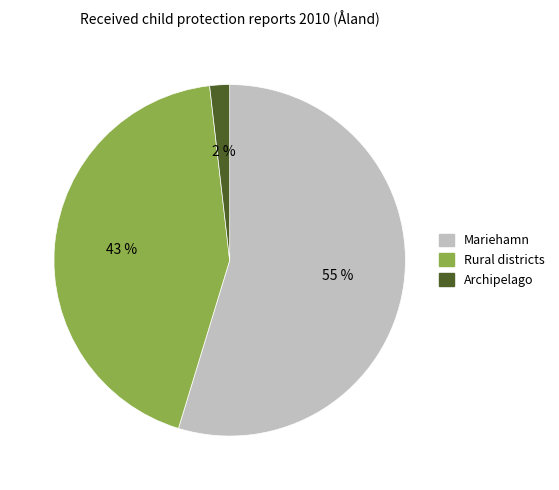

What percentage is the Archipelago slice, to the nearest percent?

2%